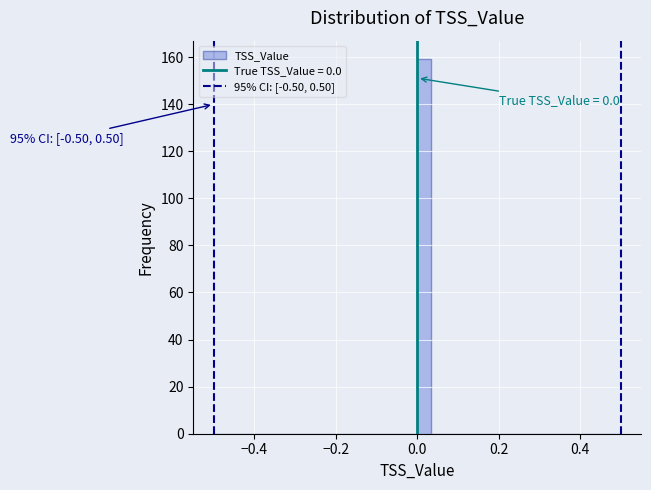

Around what value on the x-axis is the tallest bar? Give the approximate position of its centre, as read against the axis.

0.02